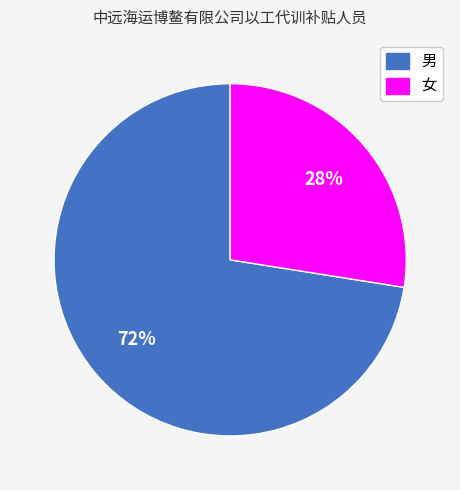

How many segments does this pie chart have?

2